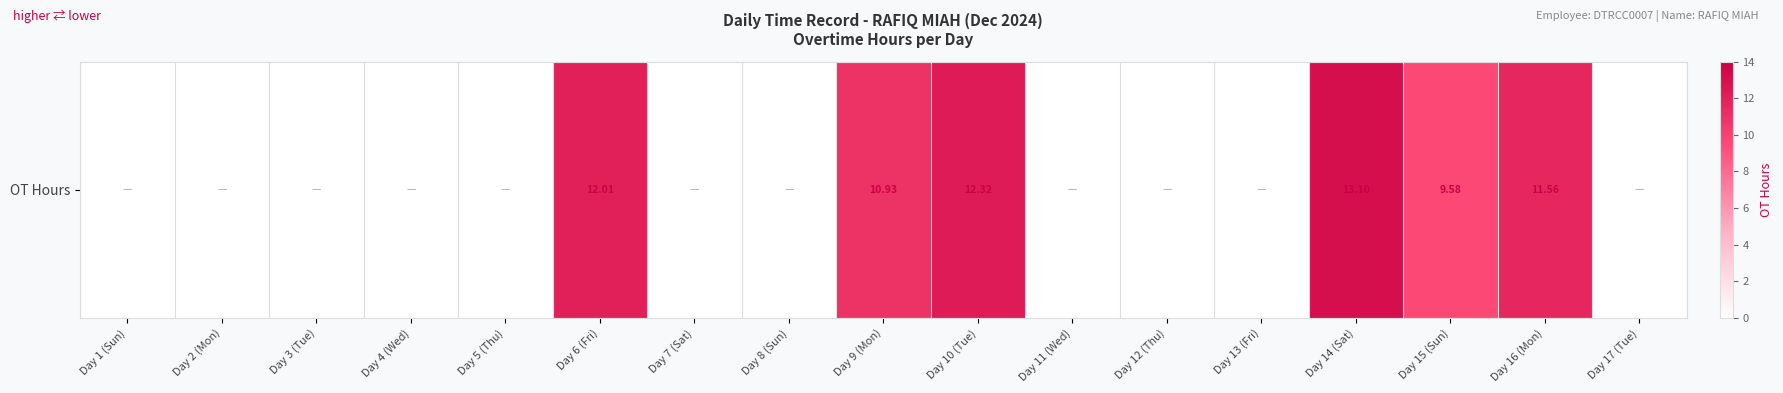

How many positive values are there?

6